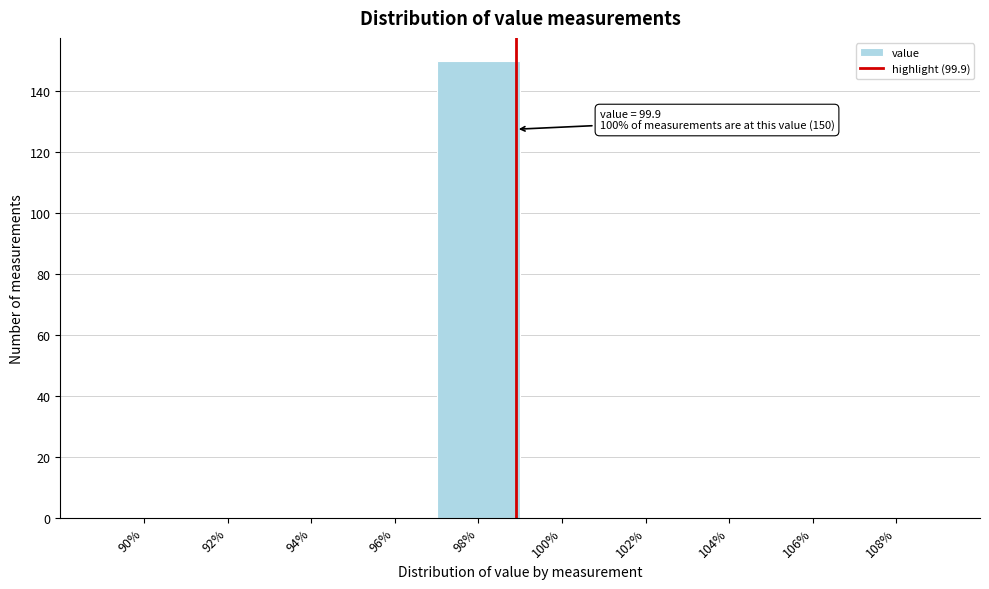

Reading left to right, transcribe all the data shown in this chart.

90%=0	92%=0	94%=0	96%=0	98%=150	100%=0	102%=0	104%=0	106%=0	108%=0